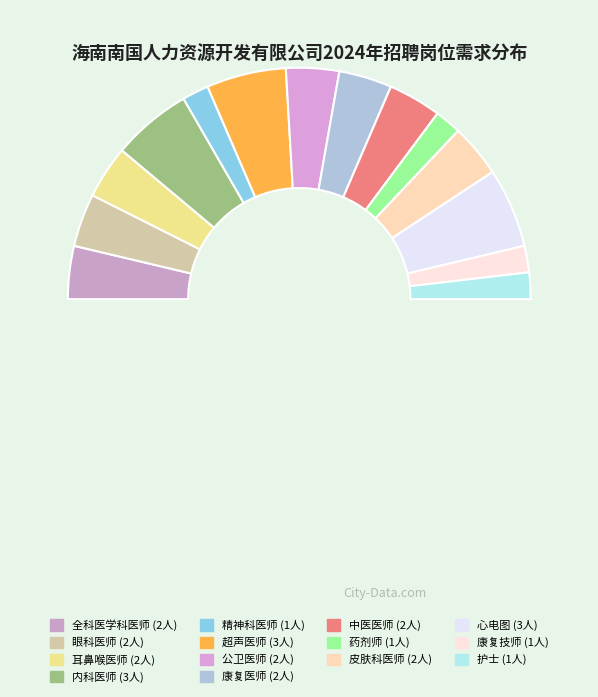

To the nearest percent, what is the average slice percentage?

7%